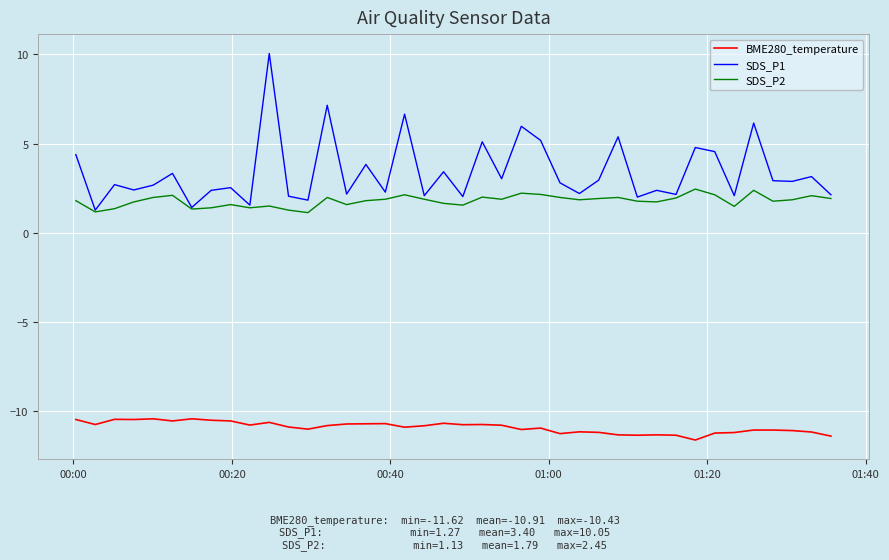

Is this an area chart (filled region under the line)?

No